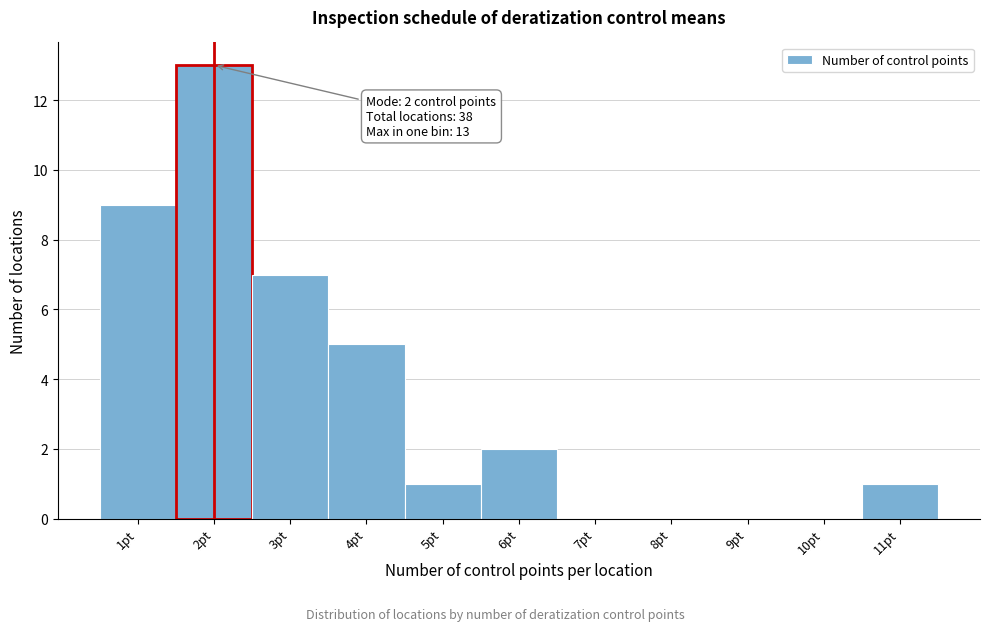

Over which range of the x-axis is the bar tallest?

1.5 to 2.5